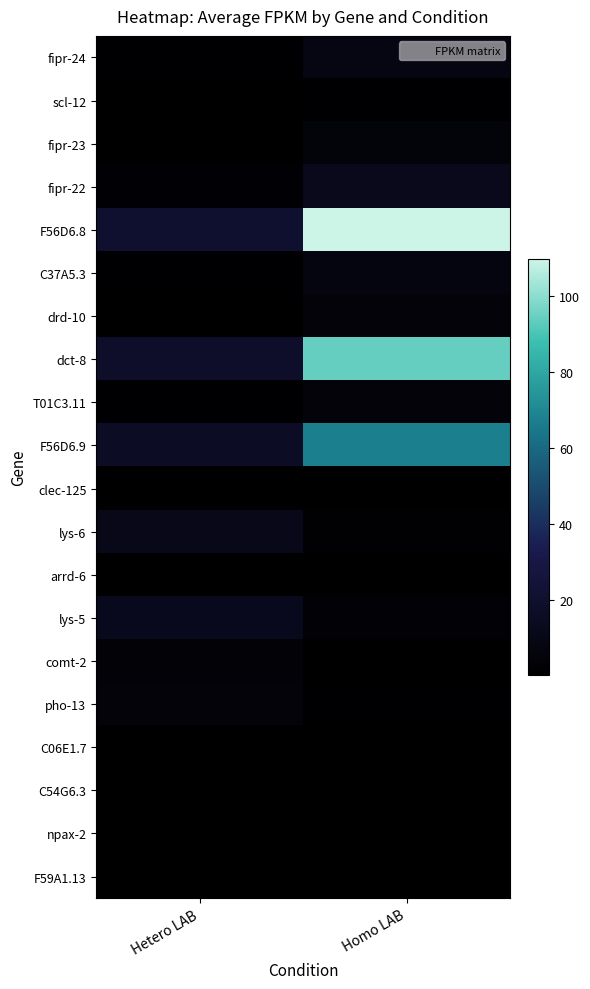

Reading left to right, list all the values displayed in this chart.

fipr-24: Hetero LAB=0.9	Homo LAB=7.9
scl-12: Hetero LAB=0.2	Homo LAB=1.0
fipr-23: Hetero LAB=0.8	Homo LAB=4.4
fipr-22: Hetero LAB=2.2	Homo LAB=12.0
F56D6.8: Hetero LAB=20.5	Homo LAB=109.9
C37A5.3: Hetero LAB=1.3	Homo LAB=6.5
drd-10: Hetero LAB=0.8	Homo LAB=4.2
dct-8: Hetero LAB=18.8	Homo LAB=94.1
T01C3.11: Hetero LAB=0.9	Homo LAB=4.2
F56D6.9: Hetero LAB=15.8	Homo LAB=67.3
clec-125: Hetero LAB=0.5	Homo LAB=0.1
lys-6: Hetero LAB=10.4	Homo LAB=1.8
arrd-6: Hetero LAB=0.3	Homo LAB=0.1
lys-5: Hetero LAB=12.6	Homo LAB=2.7
comt-2: Hetero LAB=3.1	Homo LAB=0.7
pho-13: Hetero LAB=4.1	Homo LAB=1.0
C06E1.7: Hetero LAB=0.4	Homo LAB=0.1
C54G6.3: Hetero LAB=0.2	Homo LAB=0.1
npax-2: Hetero LAB=0.3	Homo LAB=0.1
F59A1.13: Hetero LAB=0.1	Homo LAB=0.0